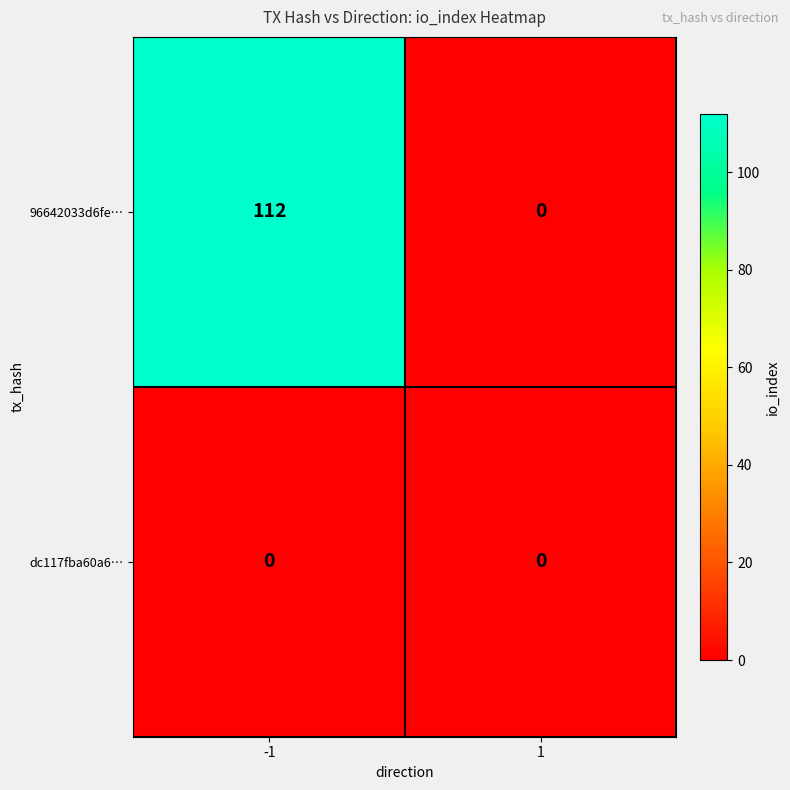

Is it true that 96642033d6fe… equals 112 at -1?

True